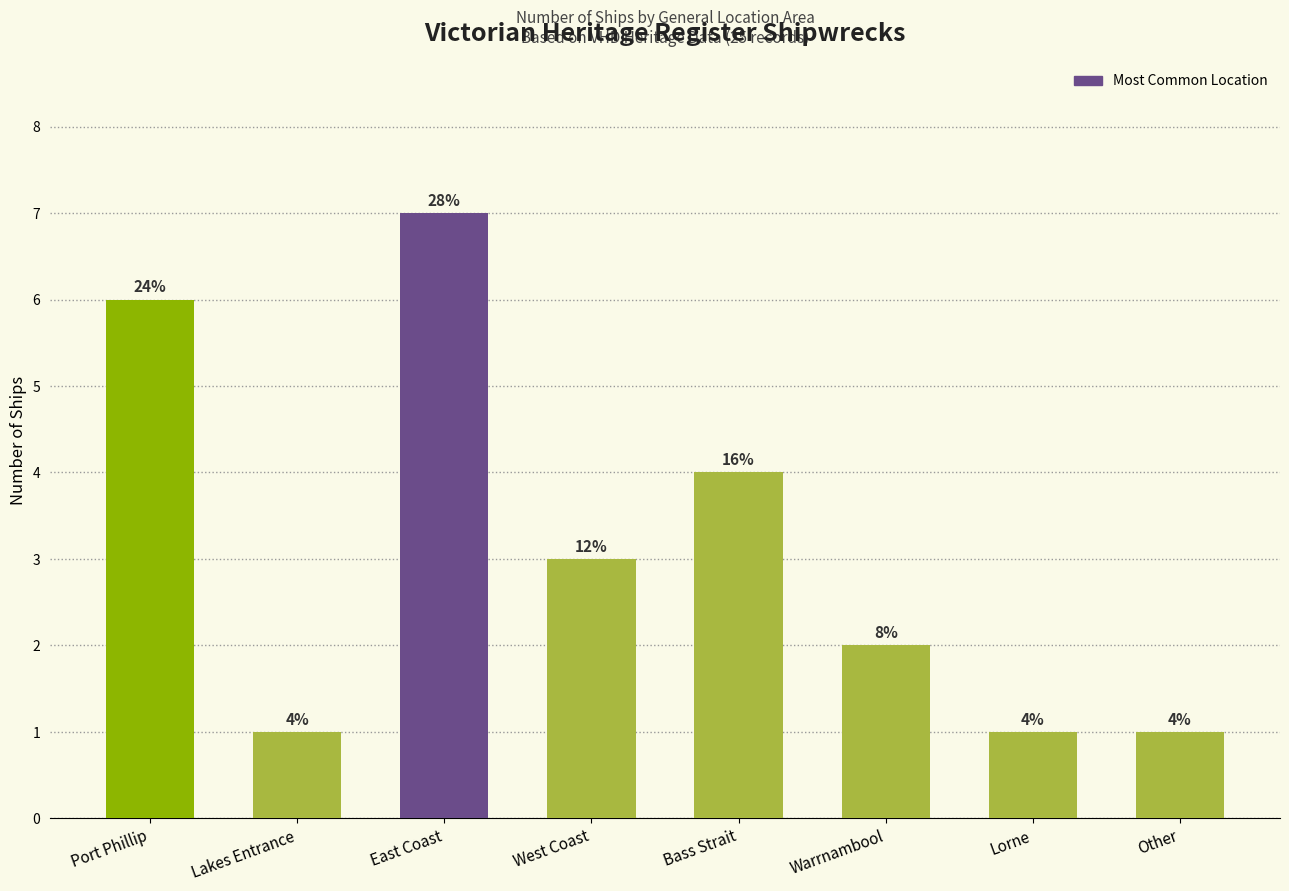

List the labels in order of value, largest first.

East Coast, Port Phillip, Bass Strait, West Coast, Warrnambool, Lakes Entrance, Lorne, Other